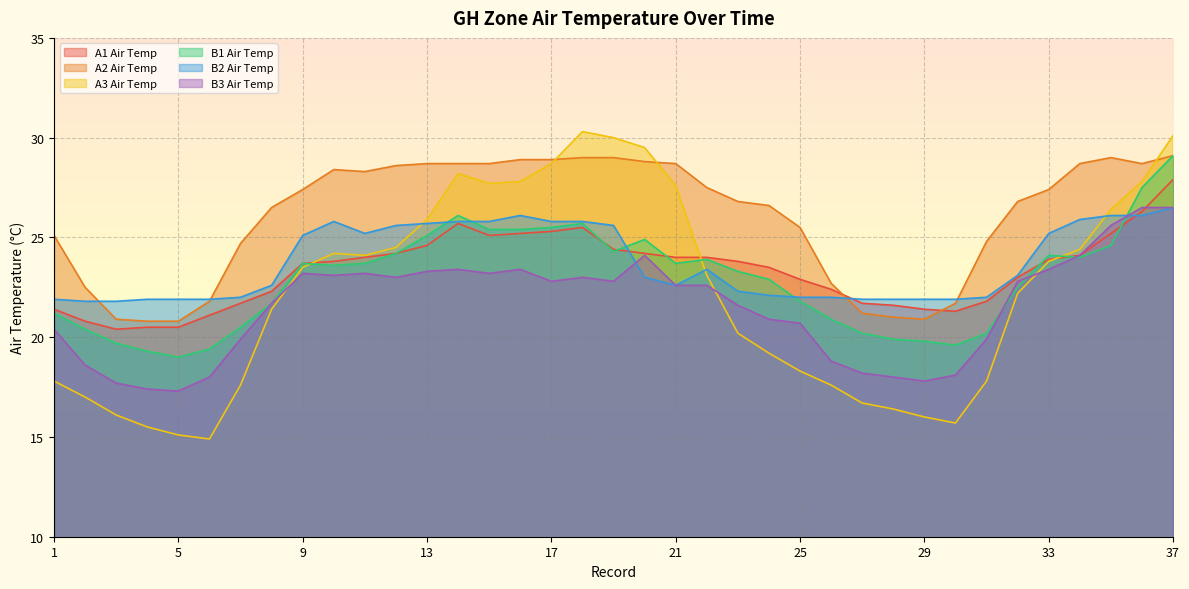

At which category does A1 Air Temp reach its first local peak?

14